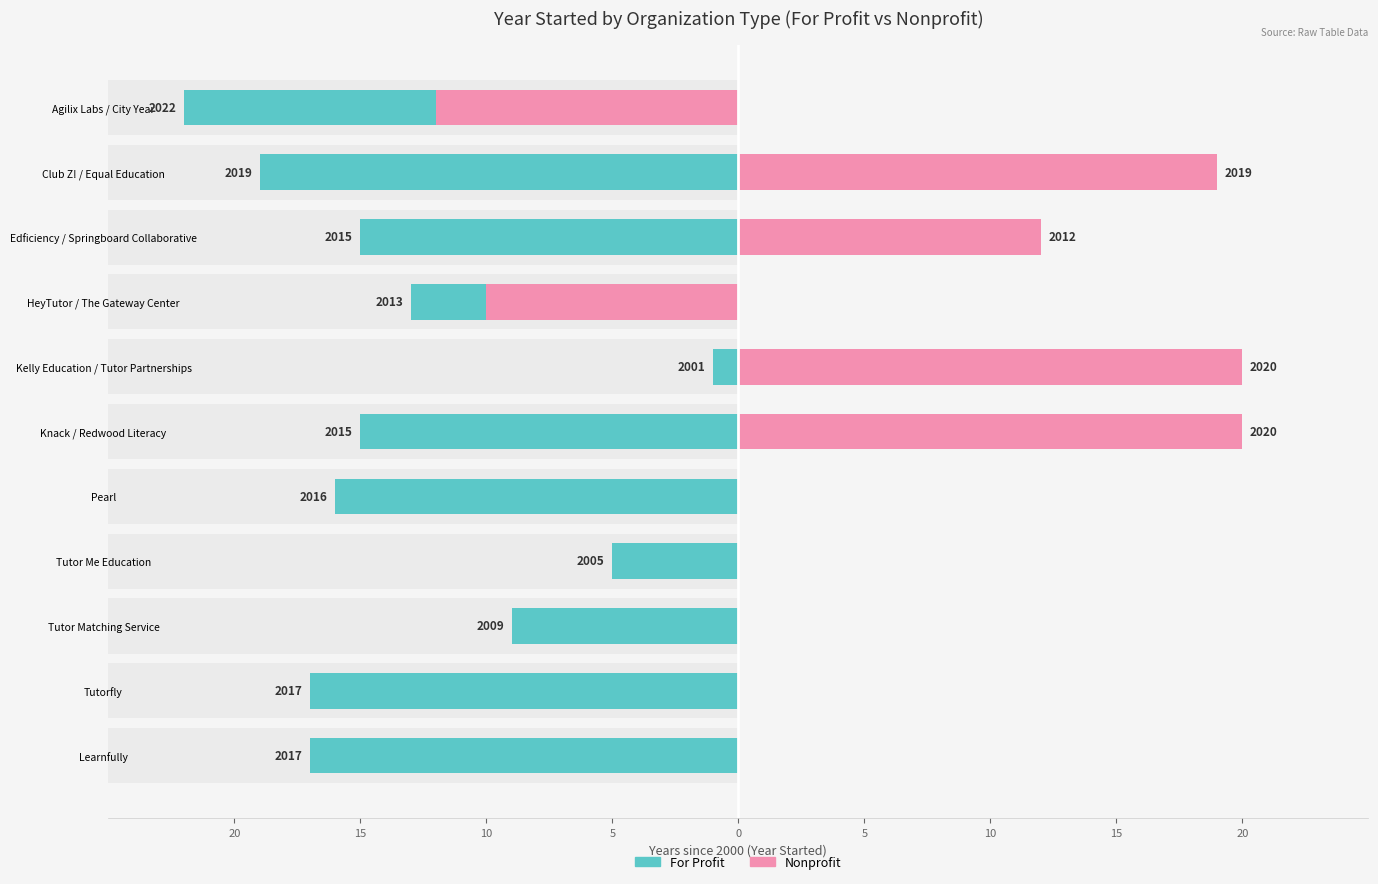

How many bars are there in total?

22